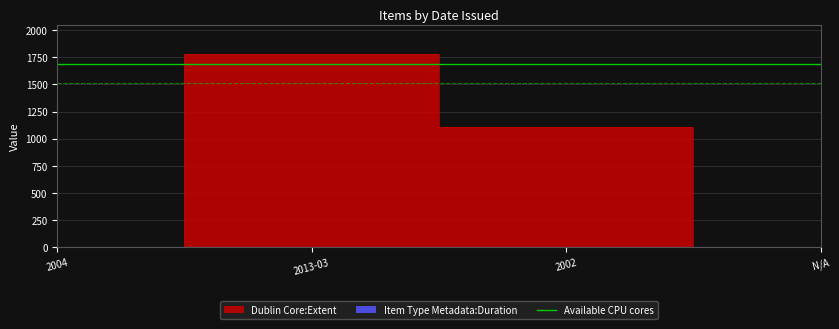

Which has a higher value, 2013-03 or N/A?

2013-03